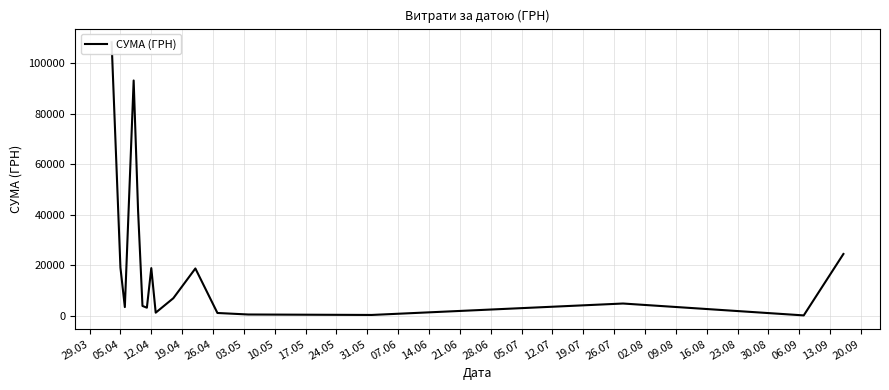

How many data points are less than 4798?

8